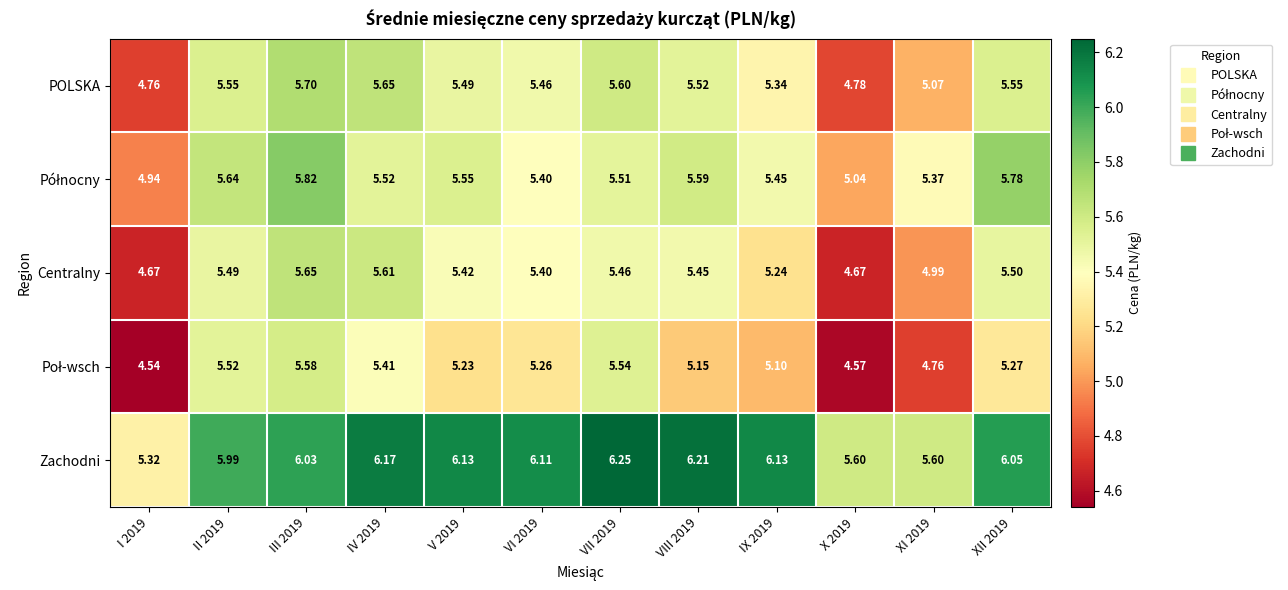

What is the difference between the highest and lowest values at VIII 2019?

1.1